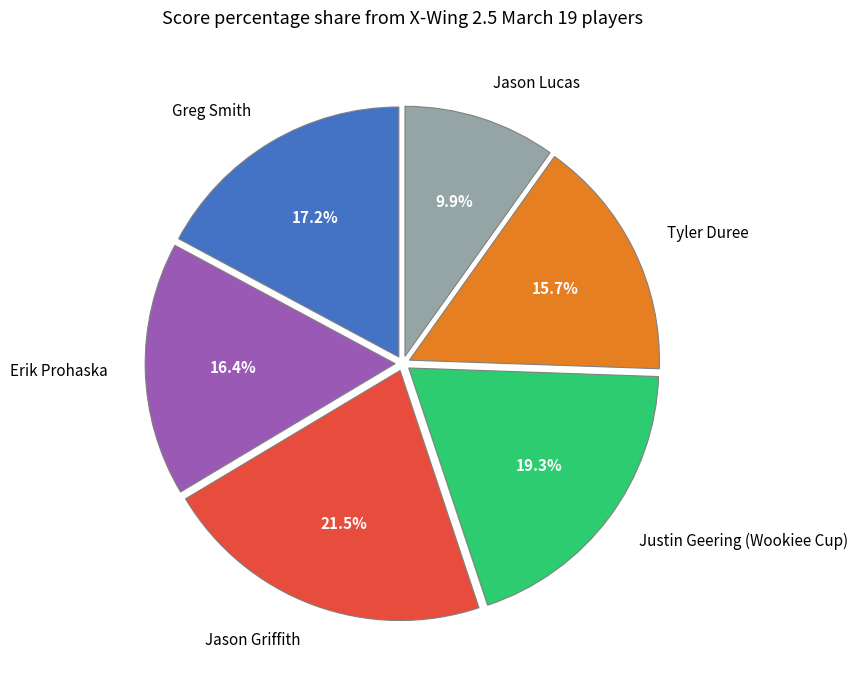

To the nearest percent, what percentage of the pie is Jason Lucas?

10%